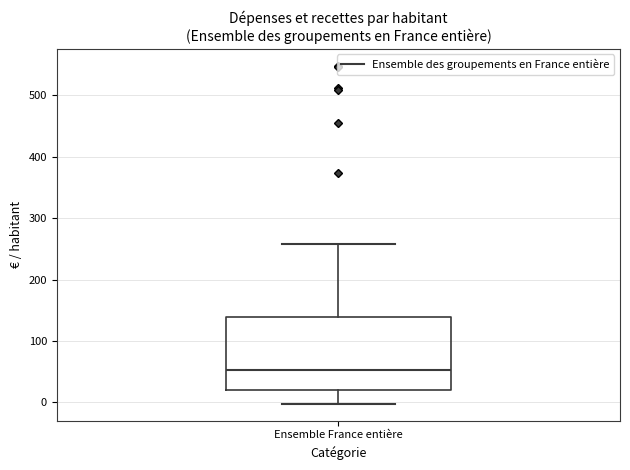

Where does the upper whisker of the box for Ensemble France entière end on the y-axis? The values are not printed on the chart, so give them approximately, as read against the axis.

260